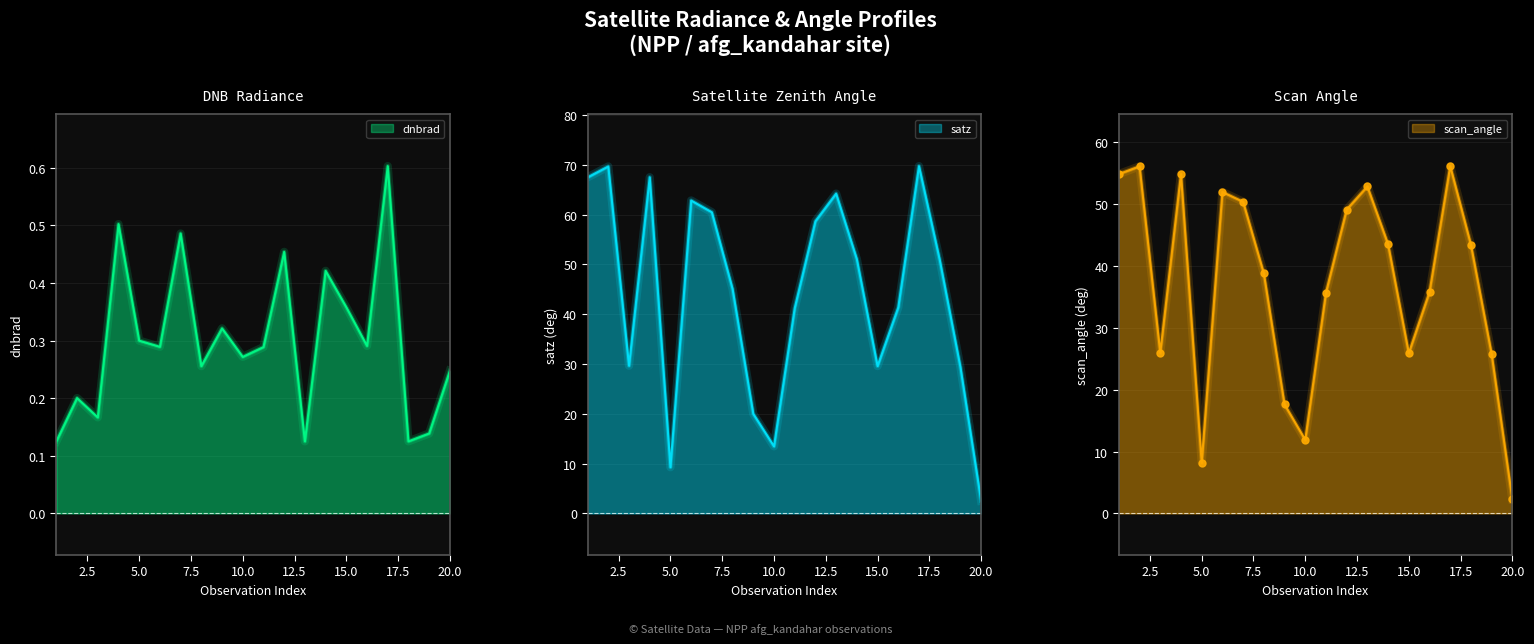

List the series in order of their overall mean, lowest first.

dnbrad, scan_angle, satz